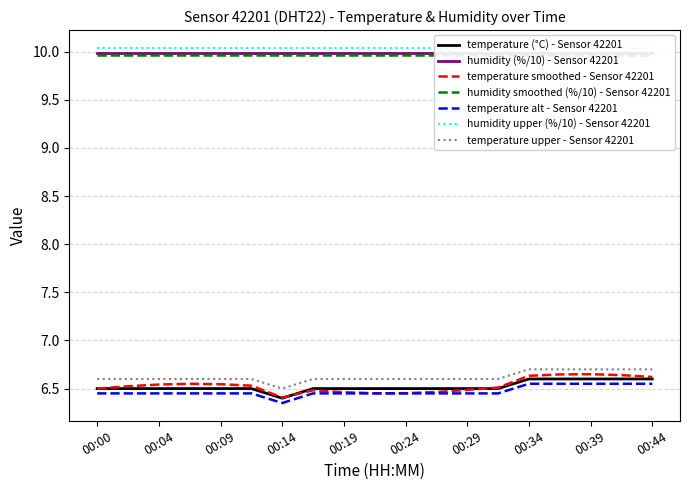

What is the difference between the maximum and minimum values?

0.2